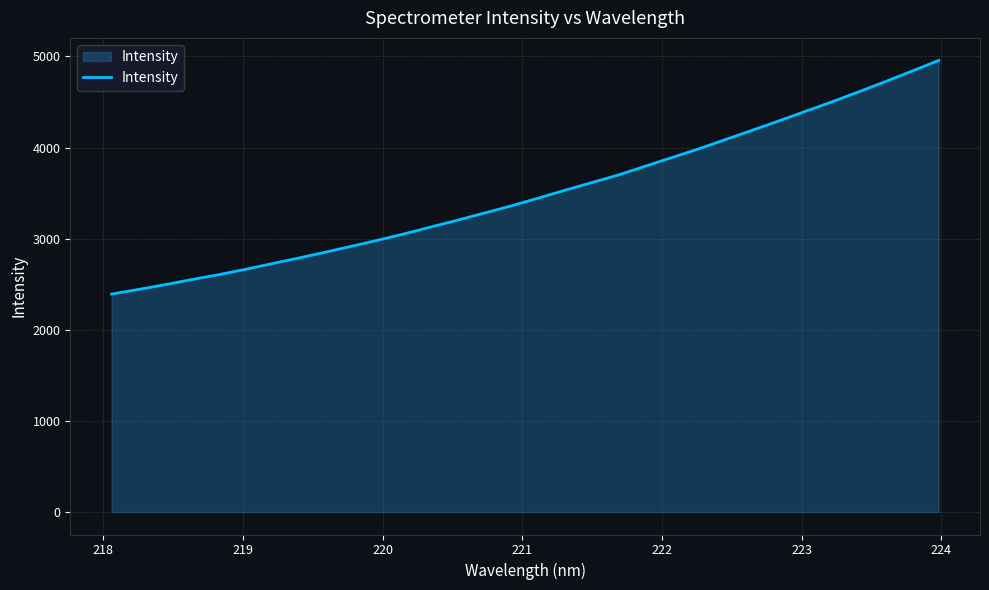

What is the difference between the maximum and minimum values?

2563.8